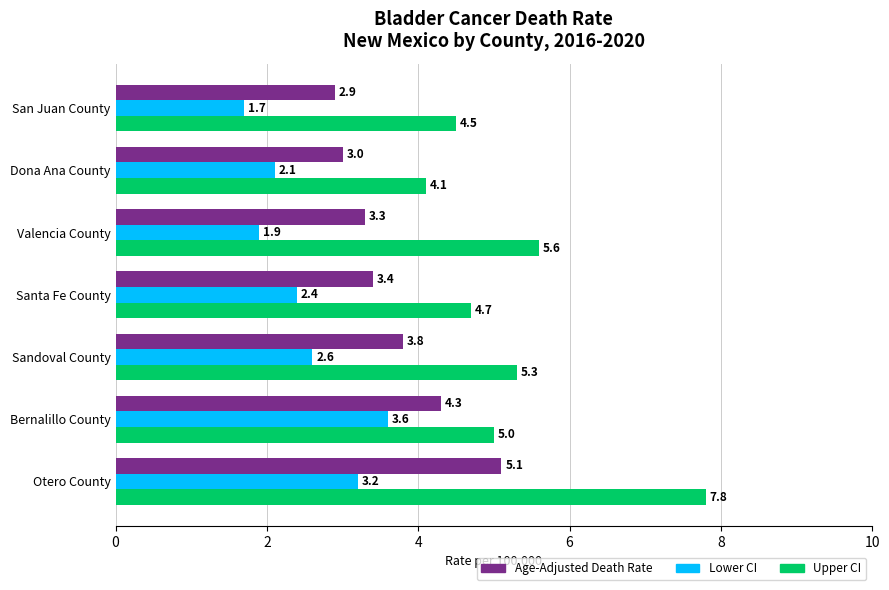

The Upper CI series shows 1.7 at Valencia County. True or false?

False